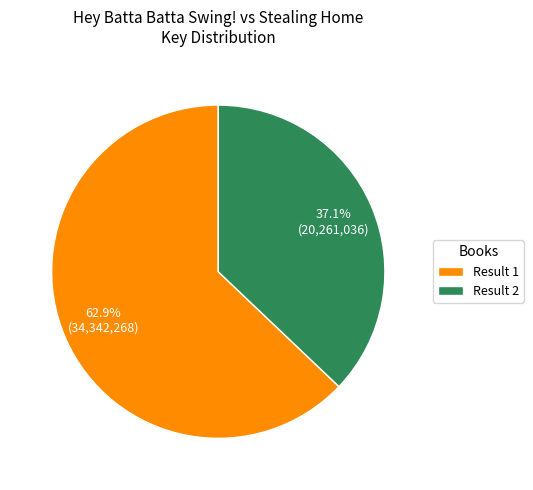

What percentage do Result 2 and Result 1 together represent?

100.0%